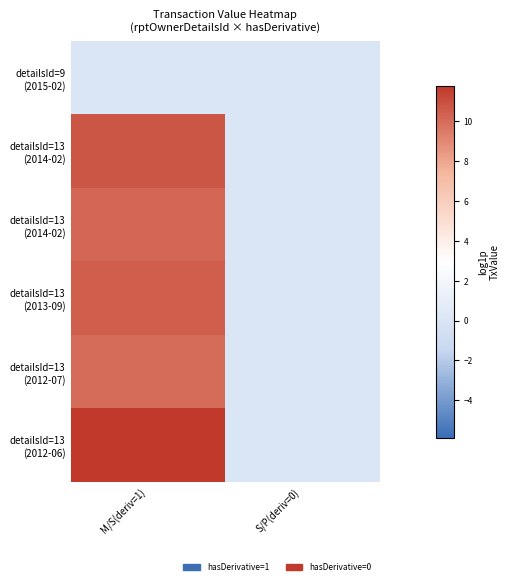

Which category has the highest value across all series?

M/S(deriv=1)